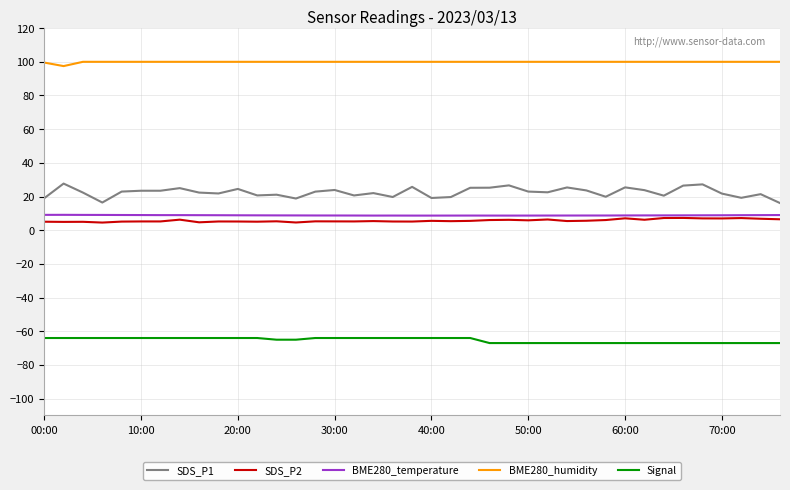

Which series has the largest total across all categories?

BME280_humidity